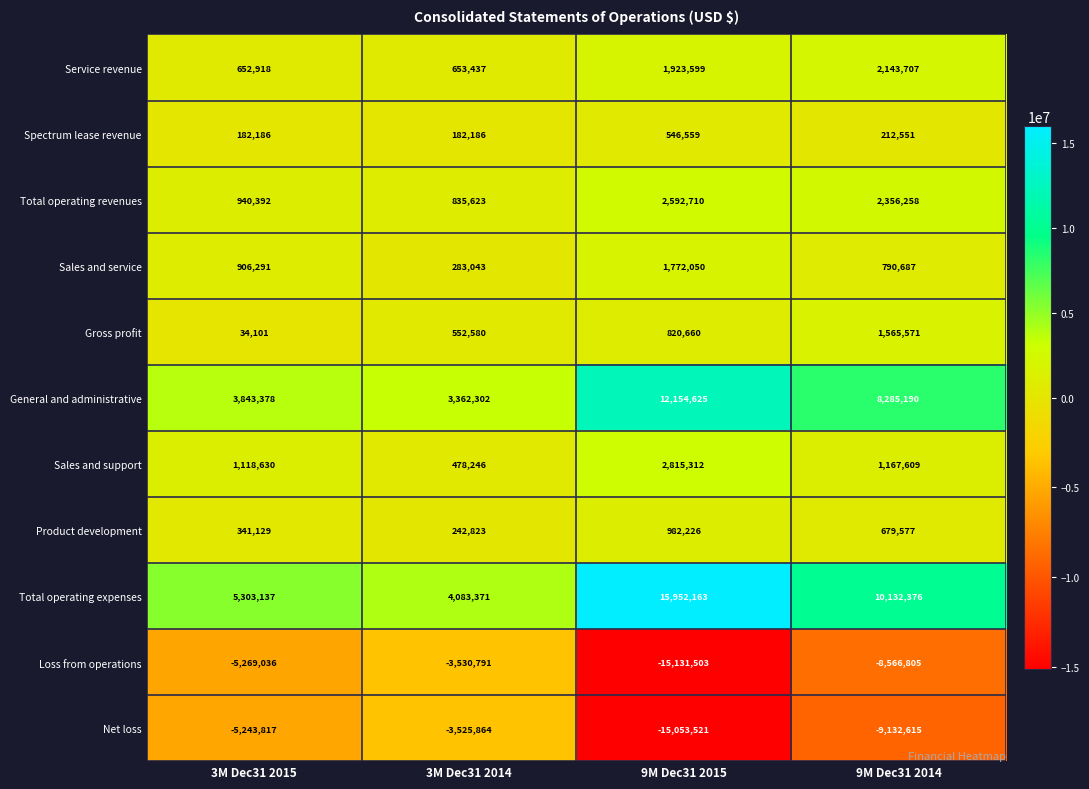

What is the difference between the Loss from operations values at 3M Dec31 2014 and 9M Dec31 2015?

11600712